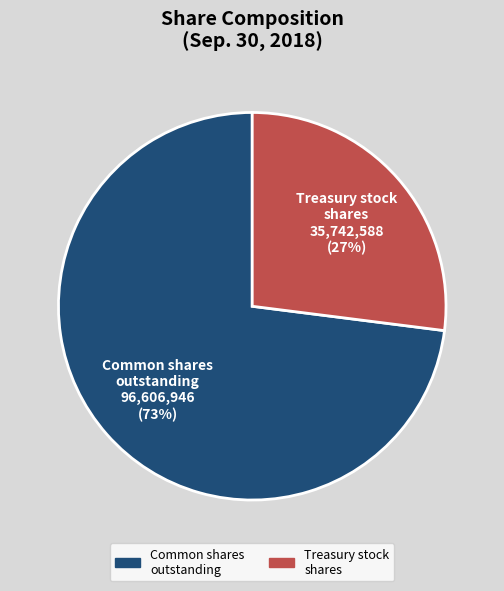

Combined, do Treasury stock shares and Common shares outstanding account for over 50%?

Yes